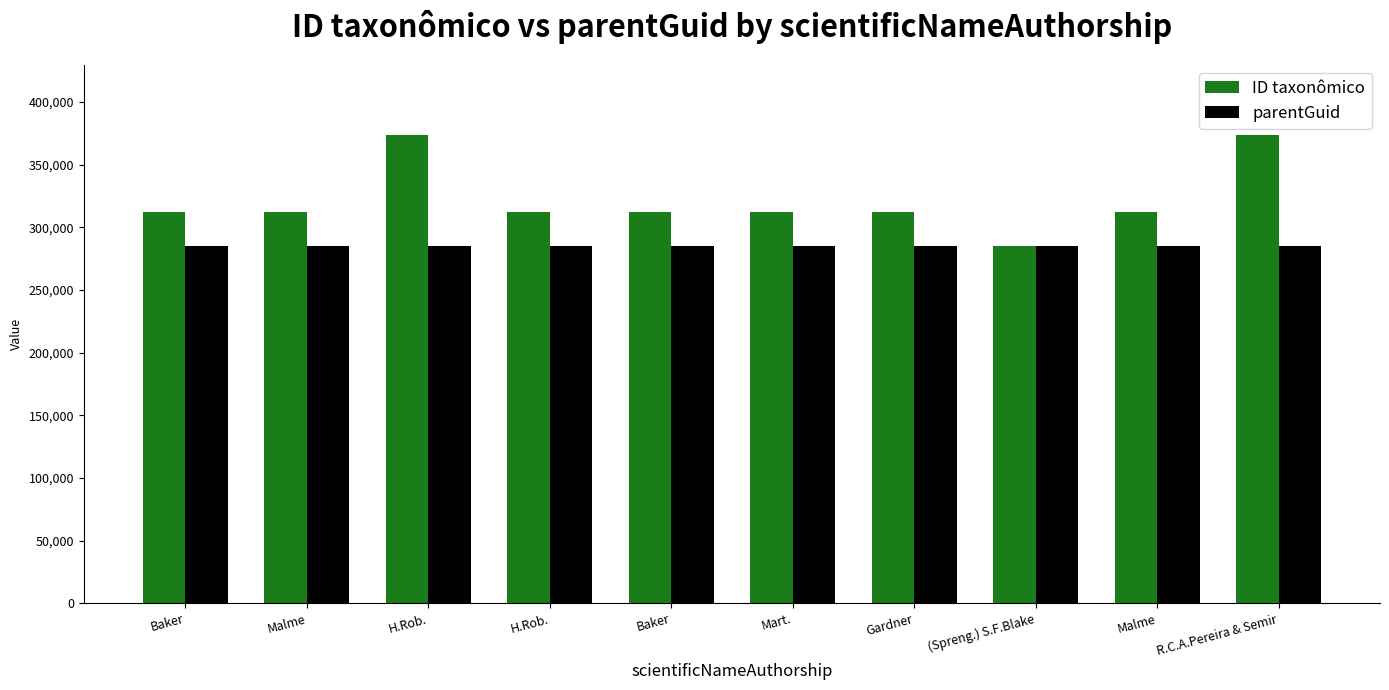

How many bars are there in total?

20